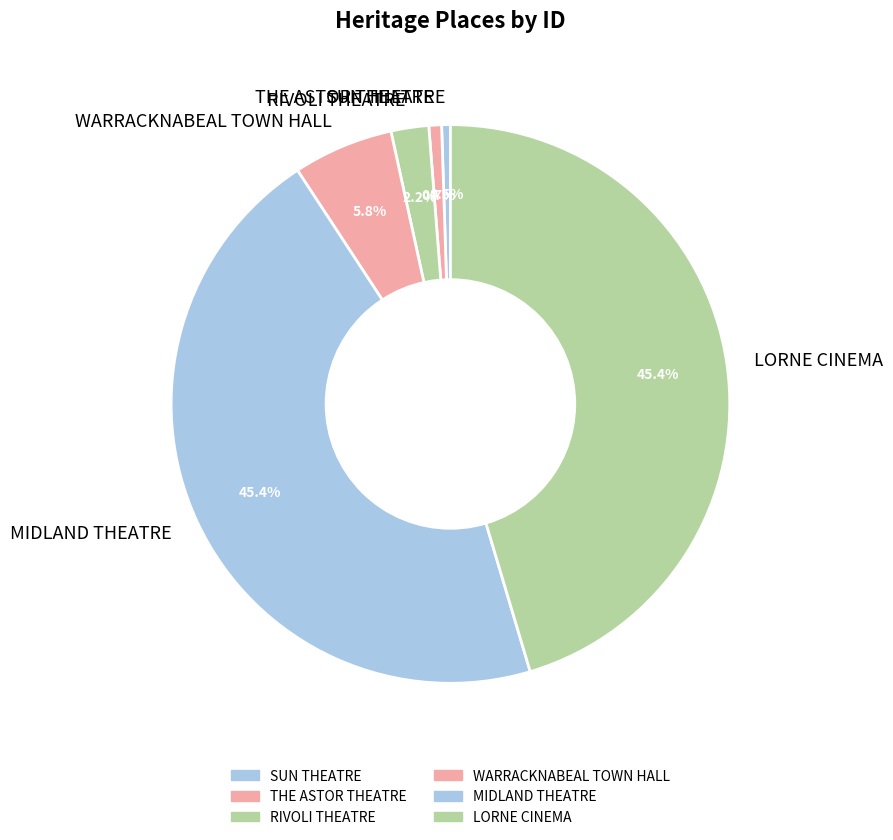

Is RIVOLI THEATRE the majority of the pie?

No